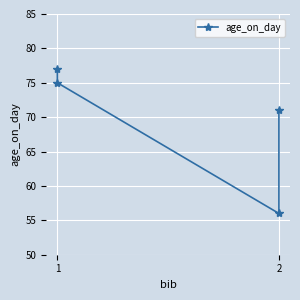

Which category has the lowest value across all series?

2